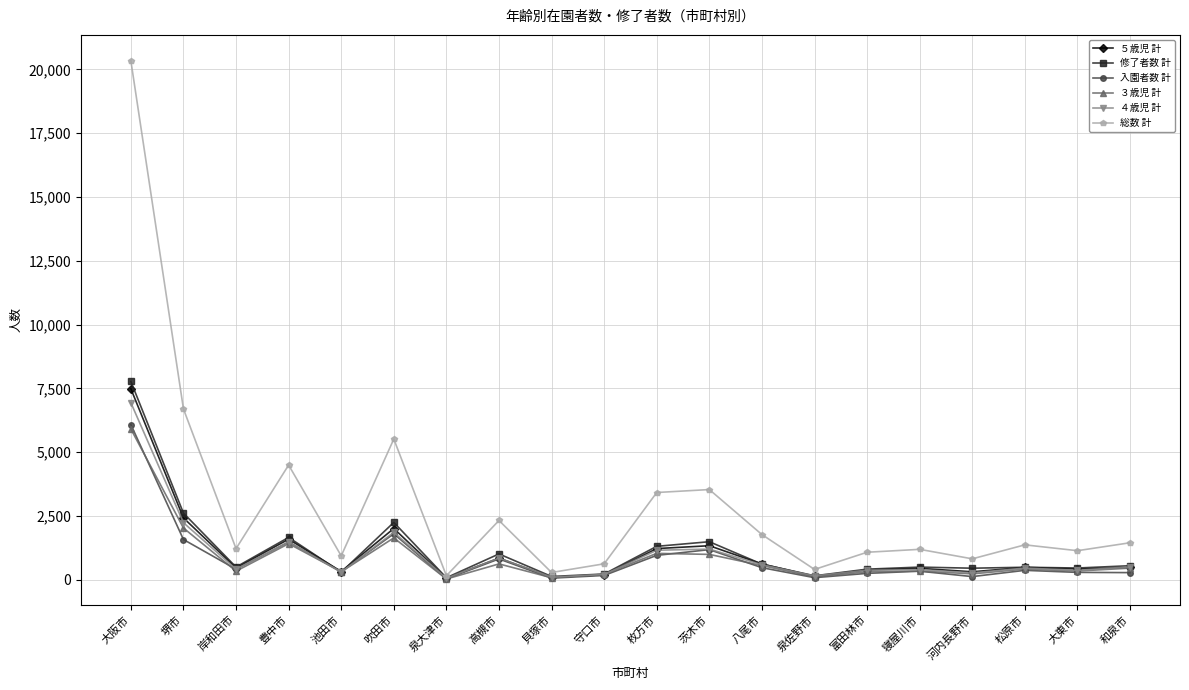

At which category does ５歳児 計 reach its first local peak?

豊中市